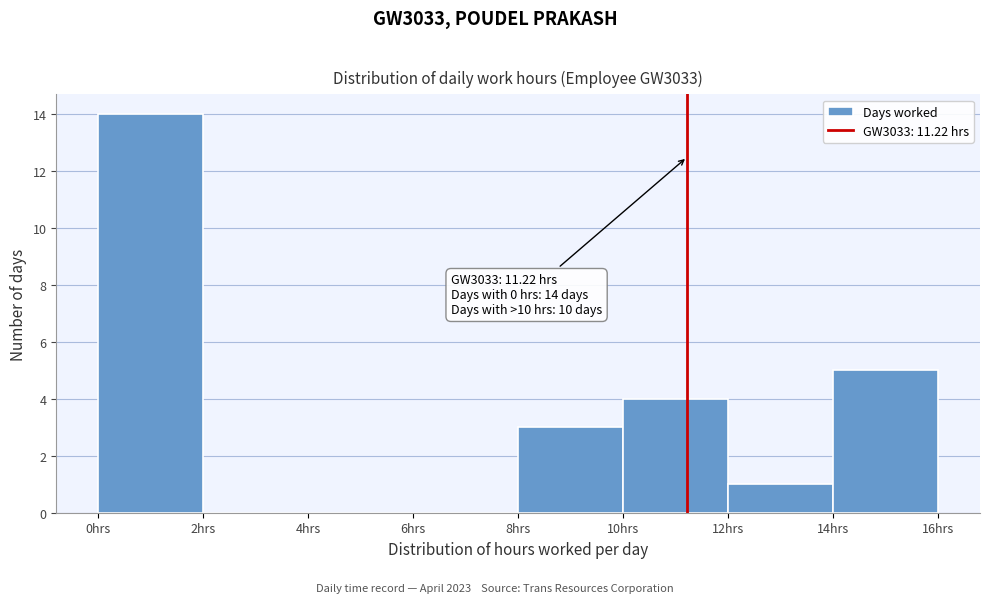

Over which range of the x-axis is the bar tallest?

0 to 2